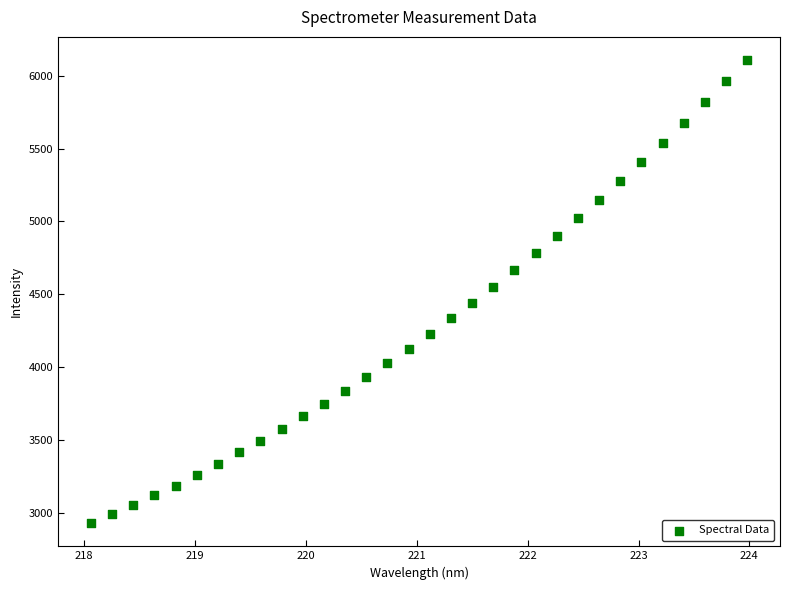

What is the range of X values (max minus min)?

5.9